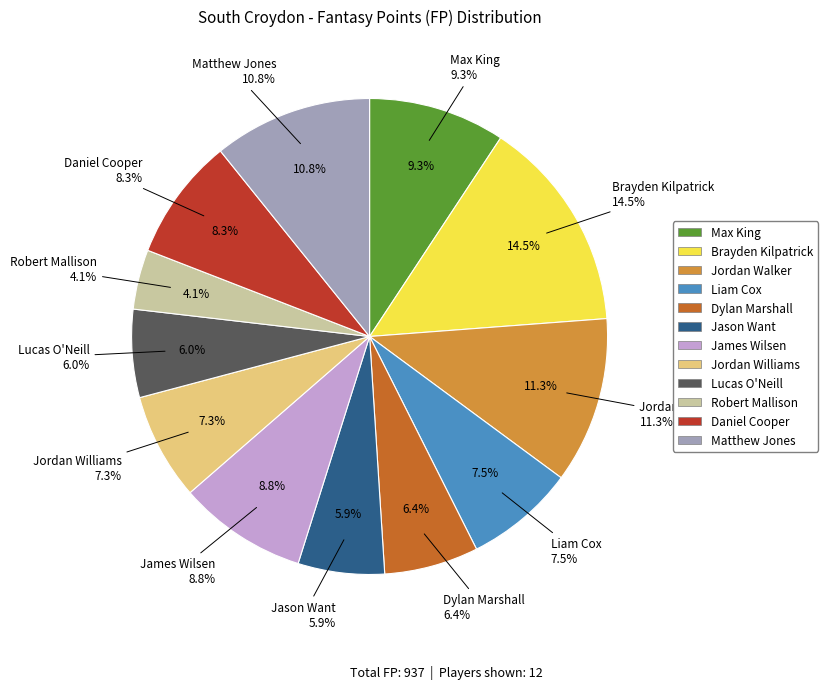

To the nearest percent, what portion does Liam Cox represent?

7%